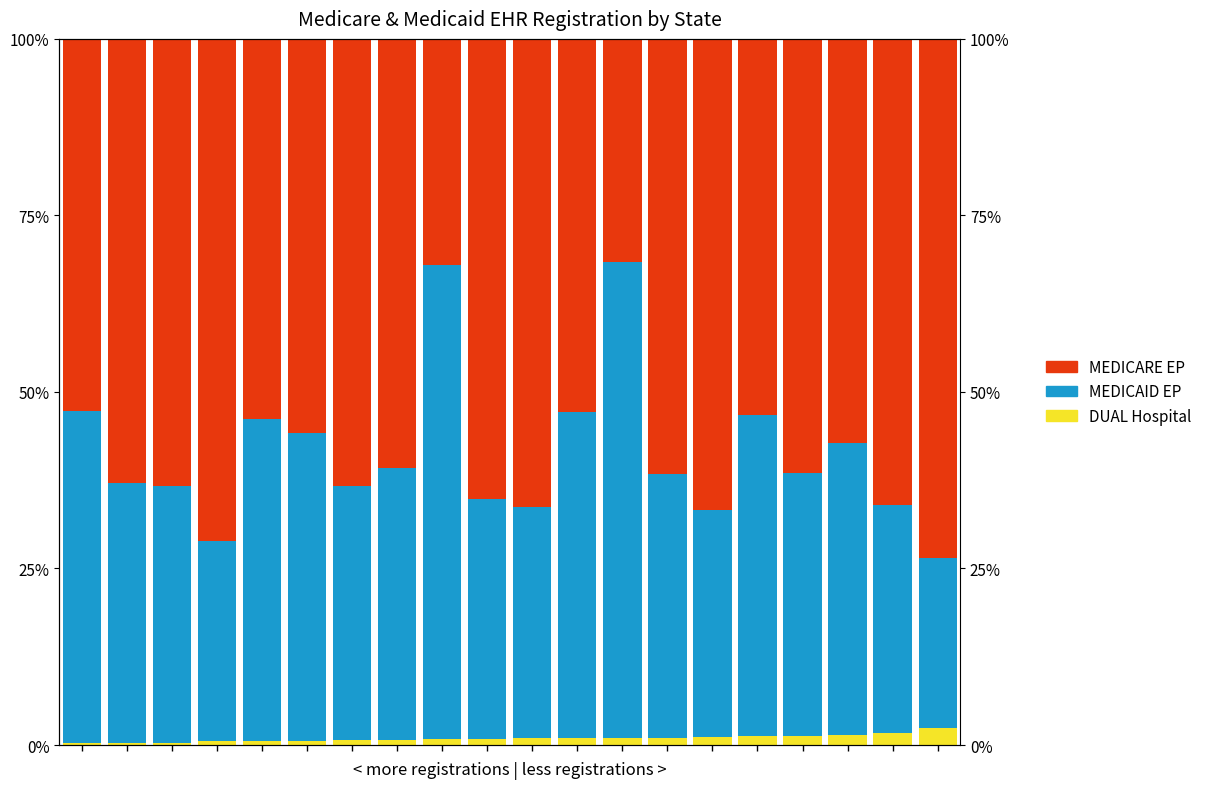

Reading right to left, what are all the values shown in this chart?

DUAL Hospital: 19=2.4	18=1.7	17=1.4	16=1.3	15=1.3	14=1.1	13=1.0	12=1.0	11=1.0	10=1.0	9=0.9	8=0.8	7=0.7	6=0.6	5=0.6	4=0.5	3=0.5	2=0.3	1=0.3	0=0.2
MEDICAID EP: 19=24.1	18=32.3	17=41.3	16=37.2	15=45.4	14=32.1	13=37.3	12=67.4	11=46.2	10=32.7	9=34.0	8=67.2	7=38.6	6=36.1	5=43.7	4=45.7	3=28.5	2=36.4	1=36.8	0=47.0
MEDICARE EP: 19=73.5	18=66.0	17=57.3	16=61.4	15=53.3	14=66.7	13=61.6	12=31.6	11=52.8	10=66.3	9=65.1	8=32.0	7=60.7	6=63.3	5=55.8	4=53.8	3=71.0	2=63.3	1=62.9	0=52.8